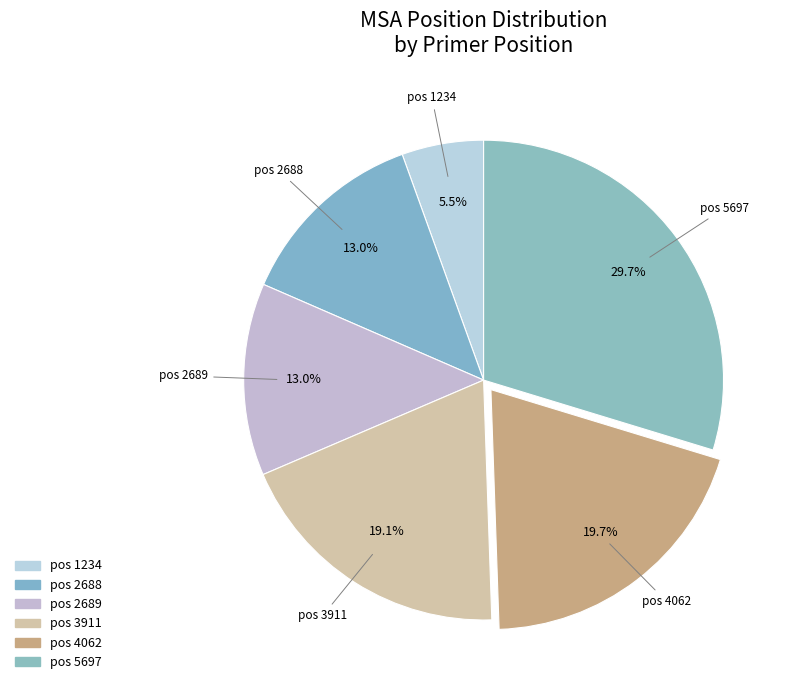

Approximately how many times larger is the value at pos 2689 compared to pos 3911?

0.7